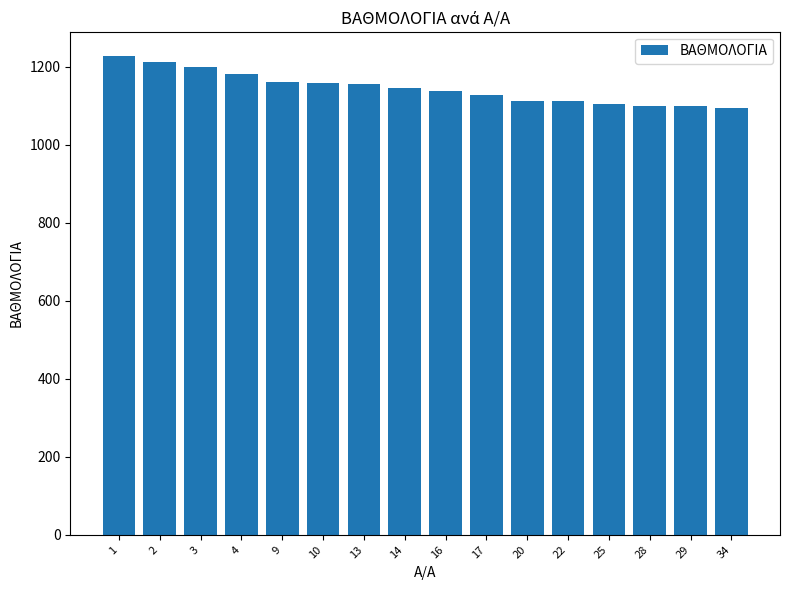

What is the value of the 11th bar from the left?

1112